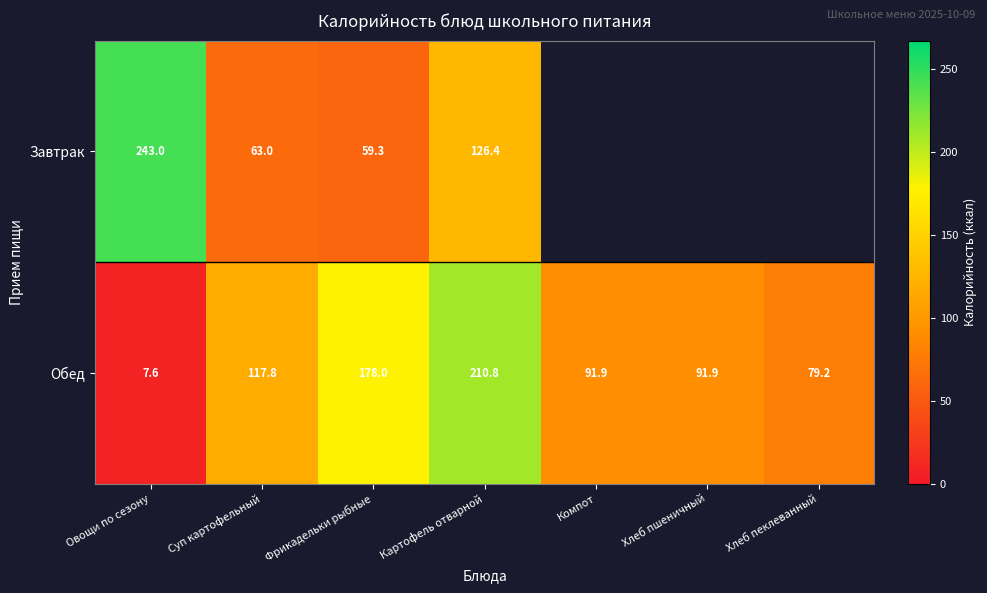

What is the highest value of the Обед series?

210.8